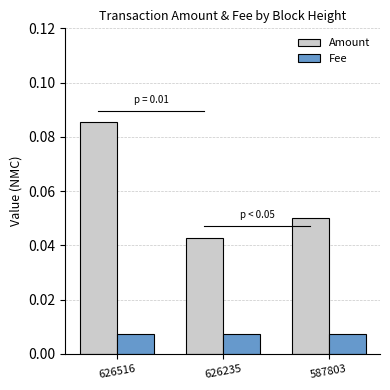

Count the Amount values in the range 0 to 1.

3